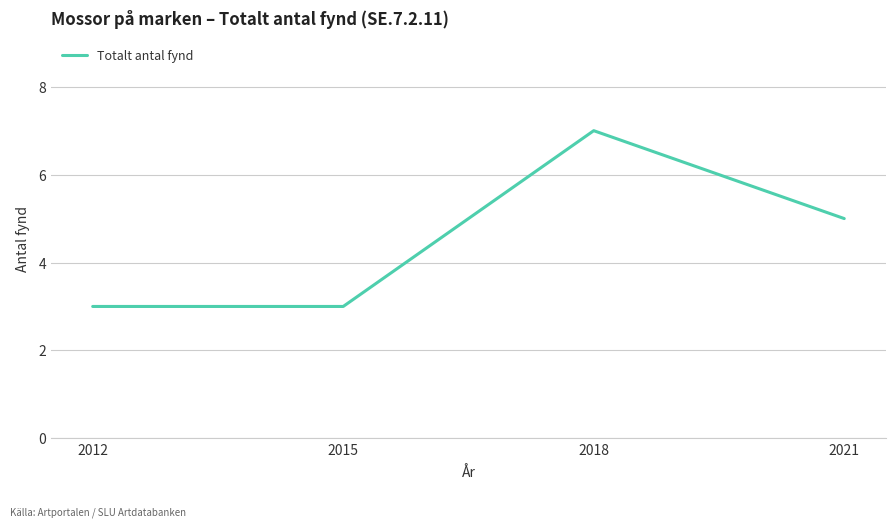

Read the value at 2015.

3